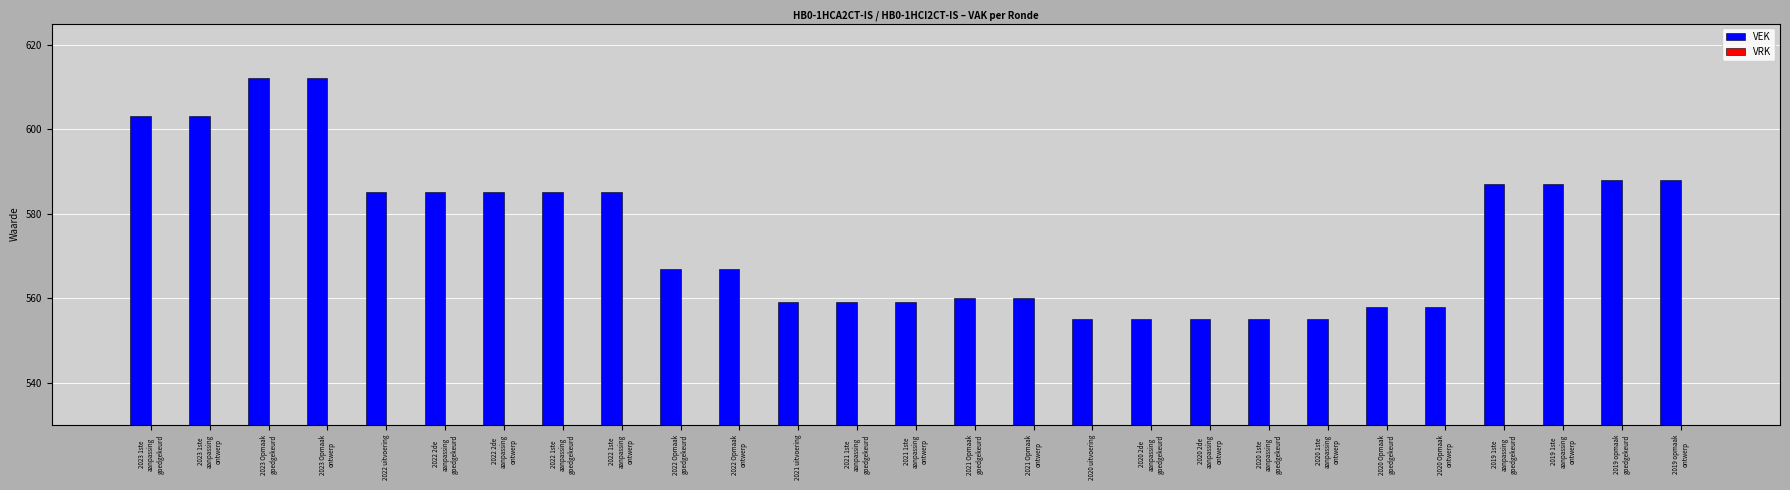

True or false: the data shows 952 at 2020 uitvoering.

False